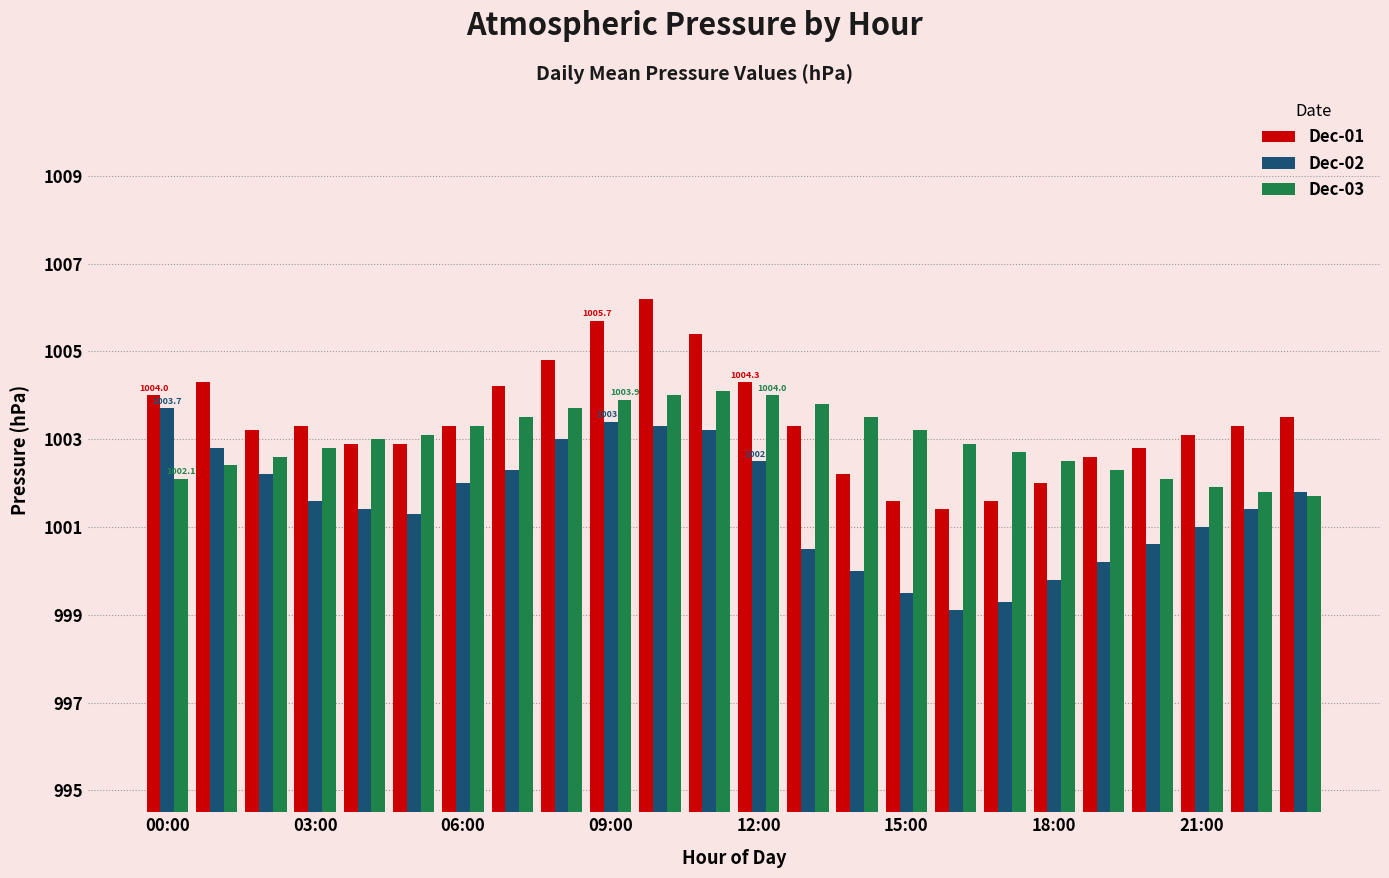

What is the highest value of the Dec-01 series?

1006.2